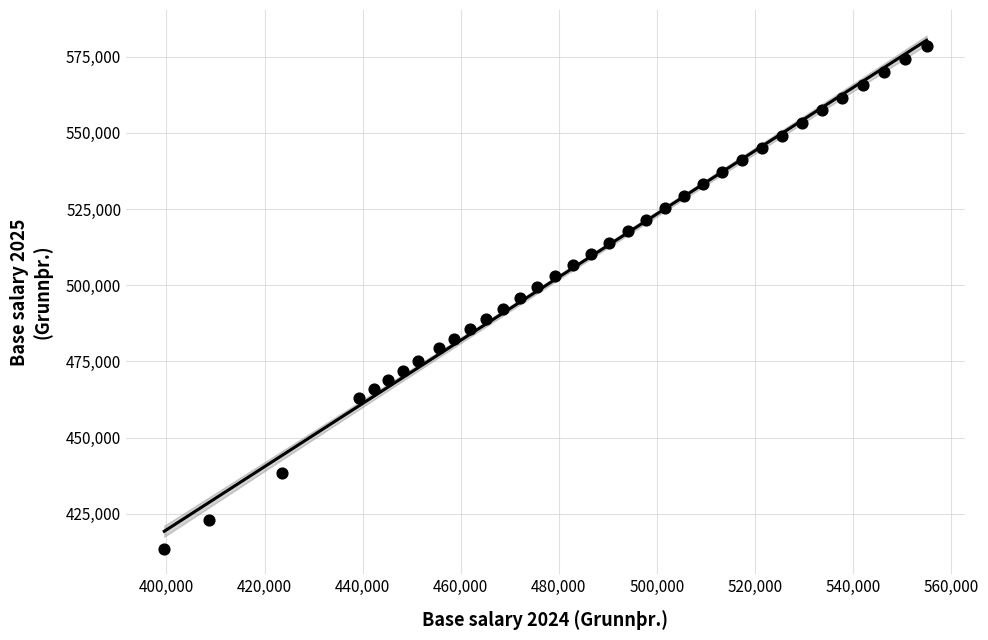

What is the range of Y values (max minus min)?

165157